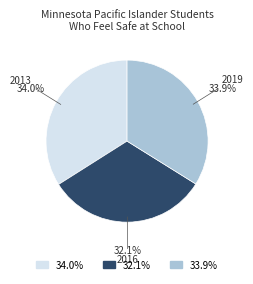

How many slices are in this pie chart?

3